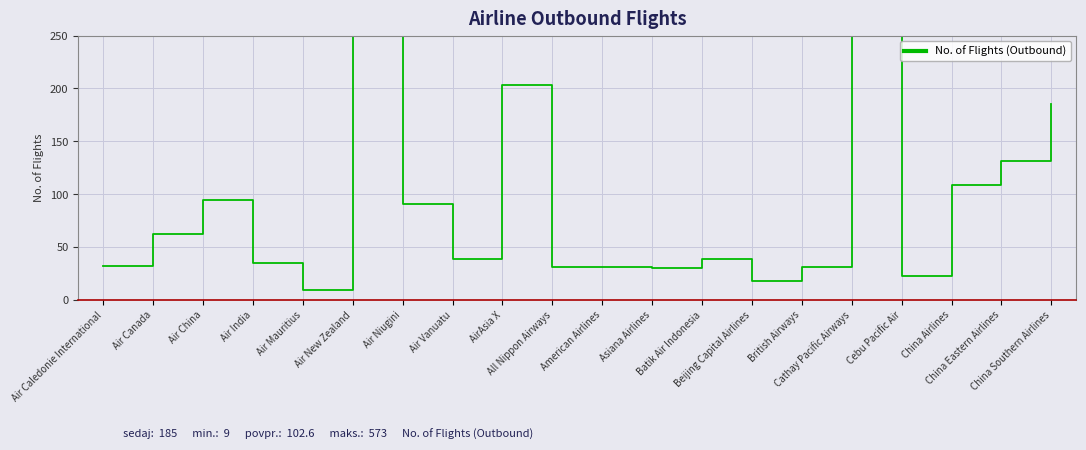

What is the difference between the maximum and minimum values?

564